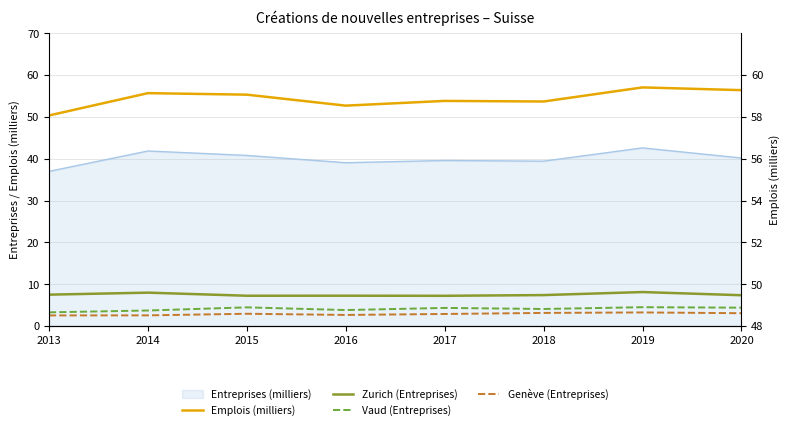

At which label does Zurich (Entreprises) reach its peak?

2019